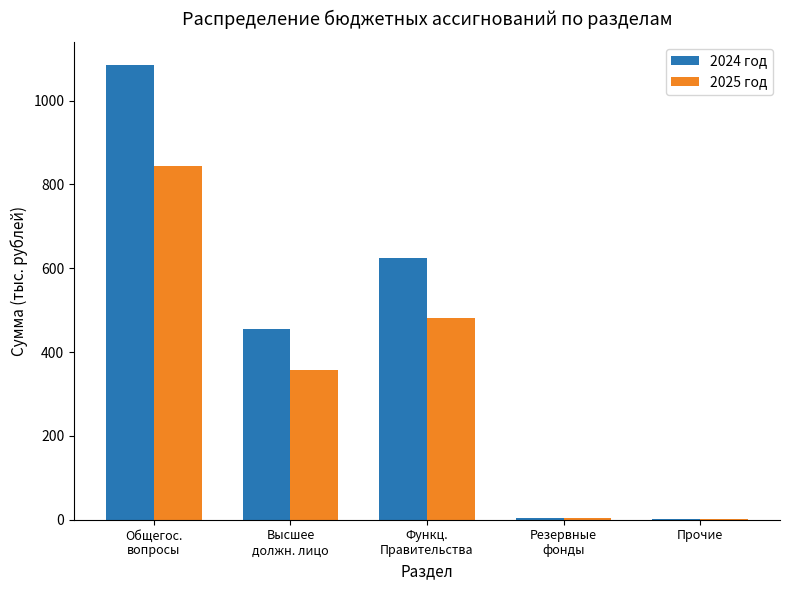

True or false: 2025 год has a value of 746.4 at Функц.
Правительства.

False